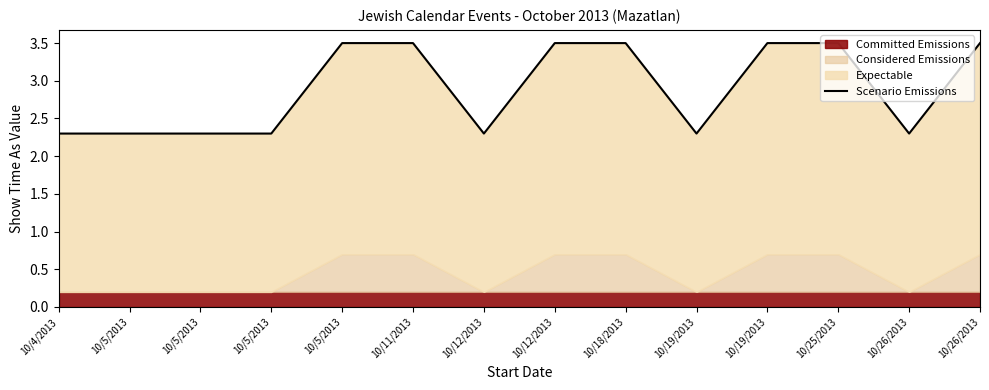

Which category has the highest value across all series?

10/5/2013